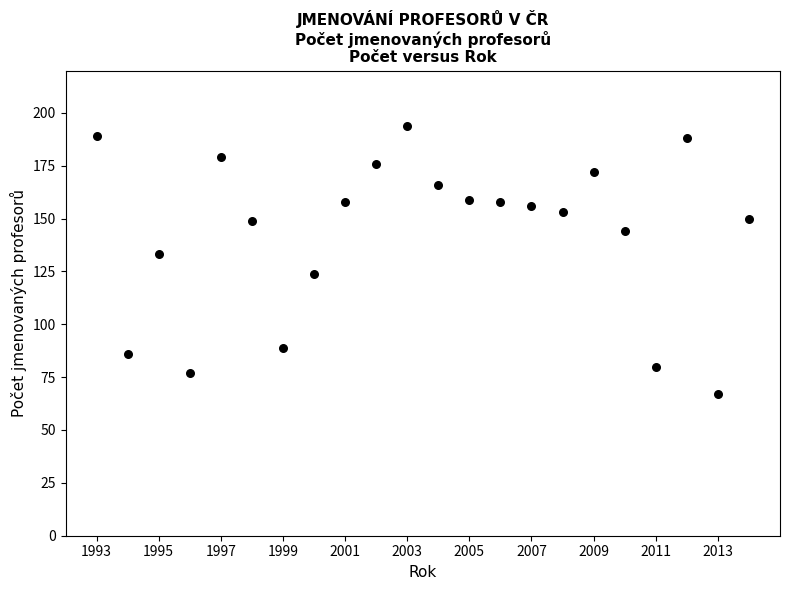

What Y value in the scatter plot is closest to 130?

133